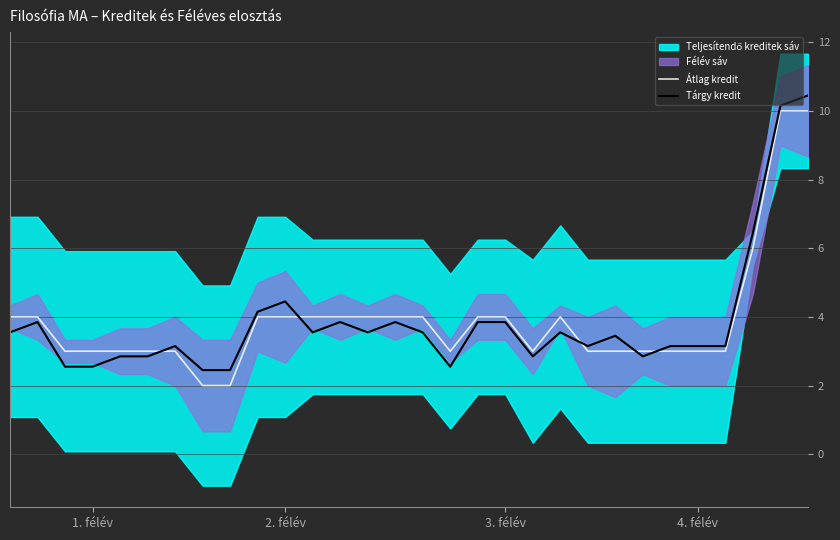

What is the difference between the highest and lowest values at 12?

0.1